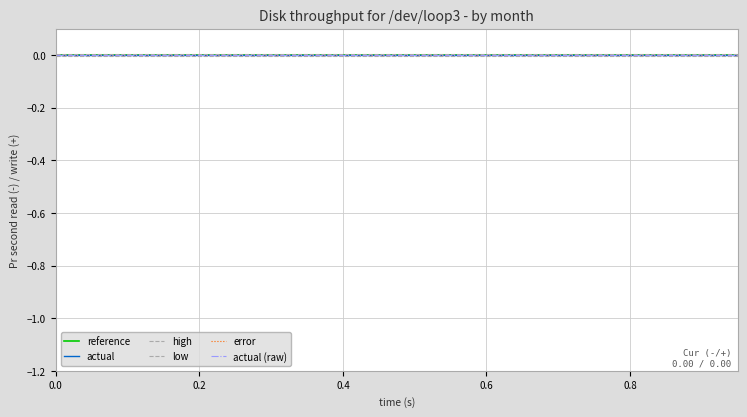

Does the chart have visible grid lines?

Yes